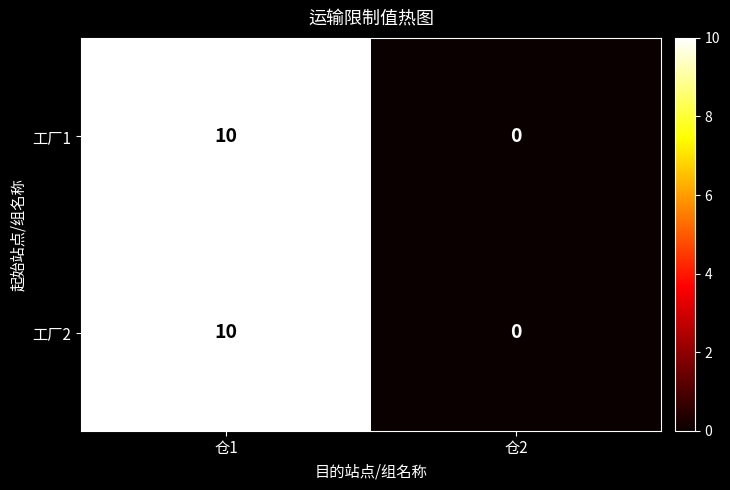

What is the sum of the 工厂1 values at 仓1 and 仓2?

10